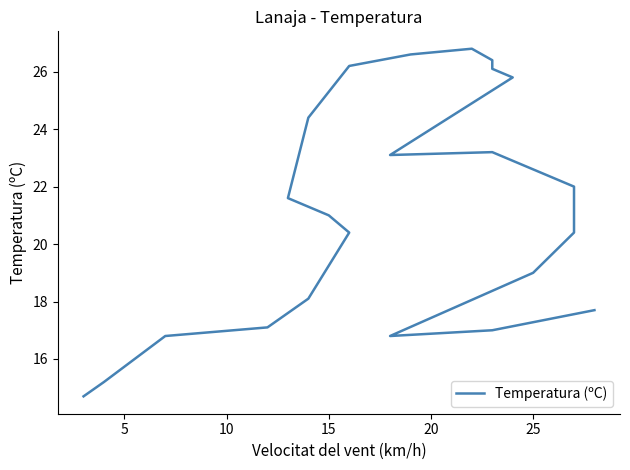

Does the chart display data point markers on the line(s)?

No